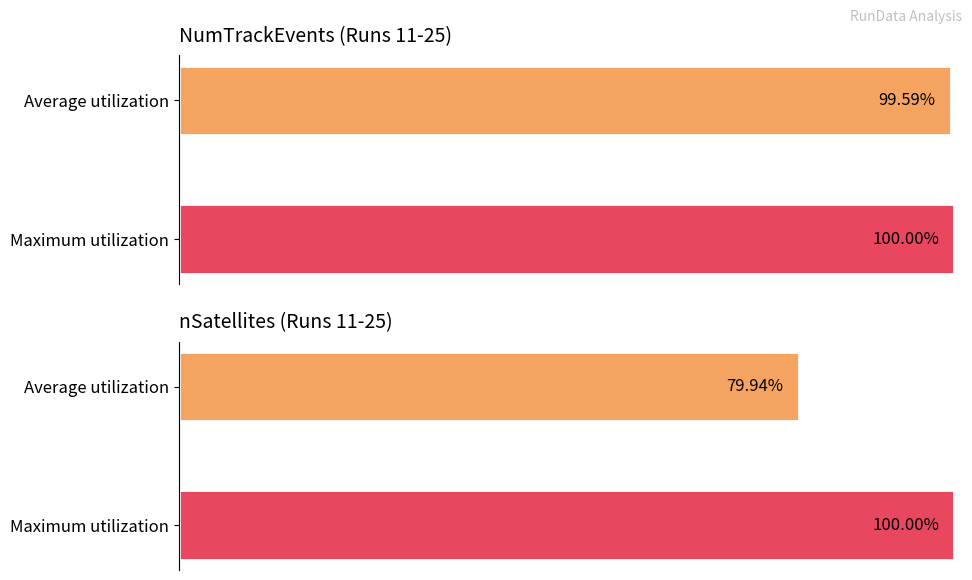

Rank the series by their maximum value, from lowest to highest.

NumTrackEvents, nSatellites